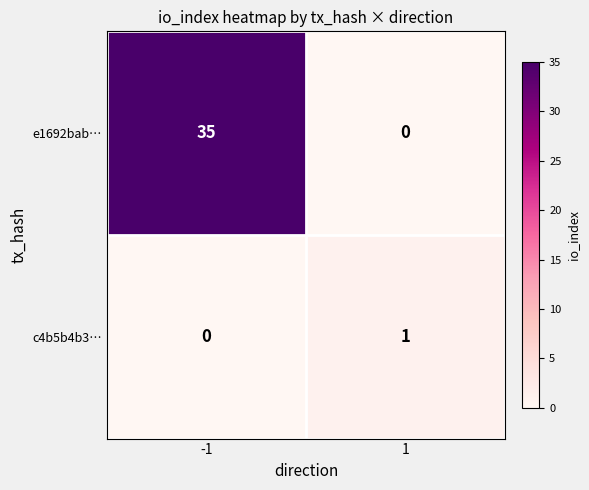

Between -1 and 1, which series saw the biggest shift?

e1692bab…